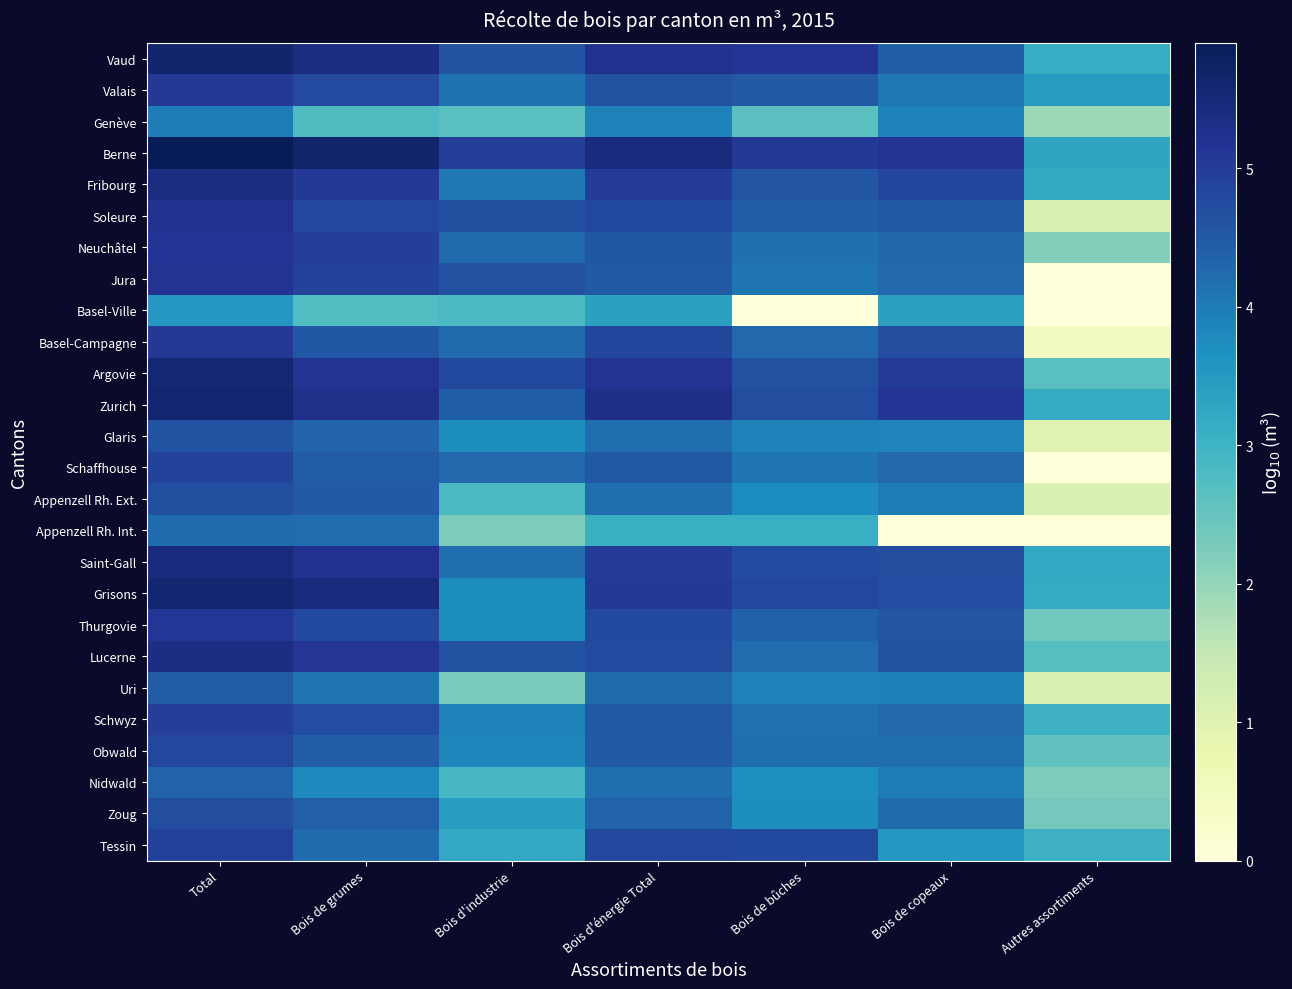

Which series changed the most between Total and Bois de copeaux?

Appenzell Rh. Int.